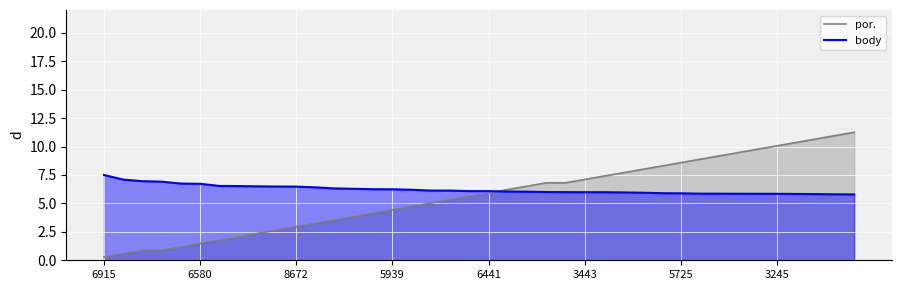

Which category has the highest value in the por. series?

39